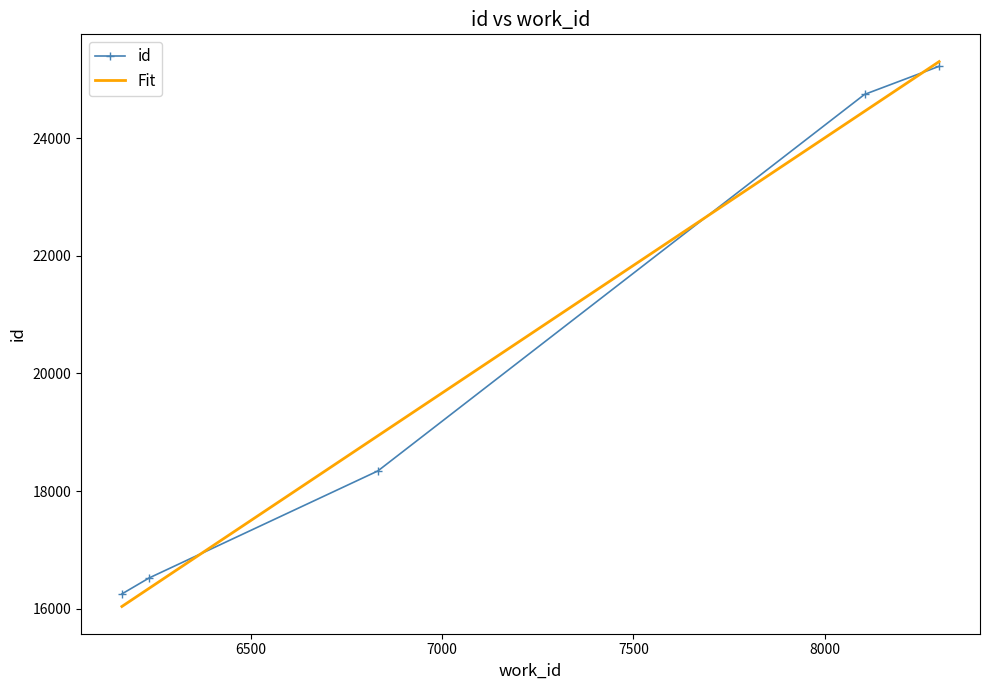

What is the minimum value shown in the chart?

16039.7